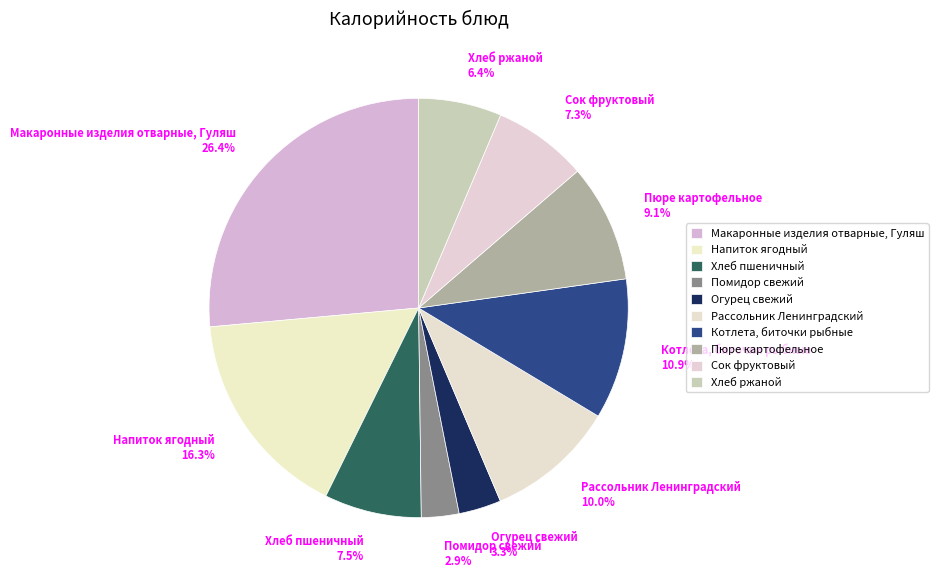

Which category has the biggest portion of the pie?

Макаронные изделия отварные, Гуляш